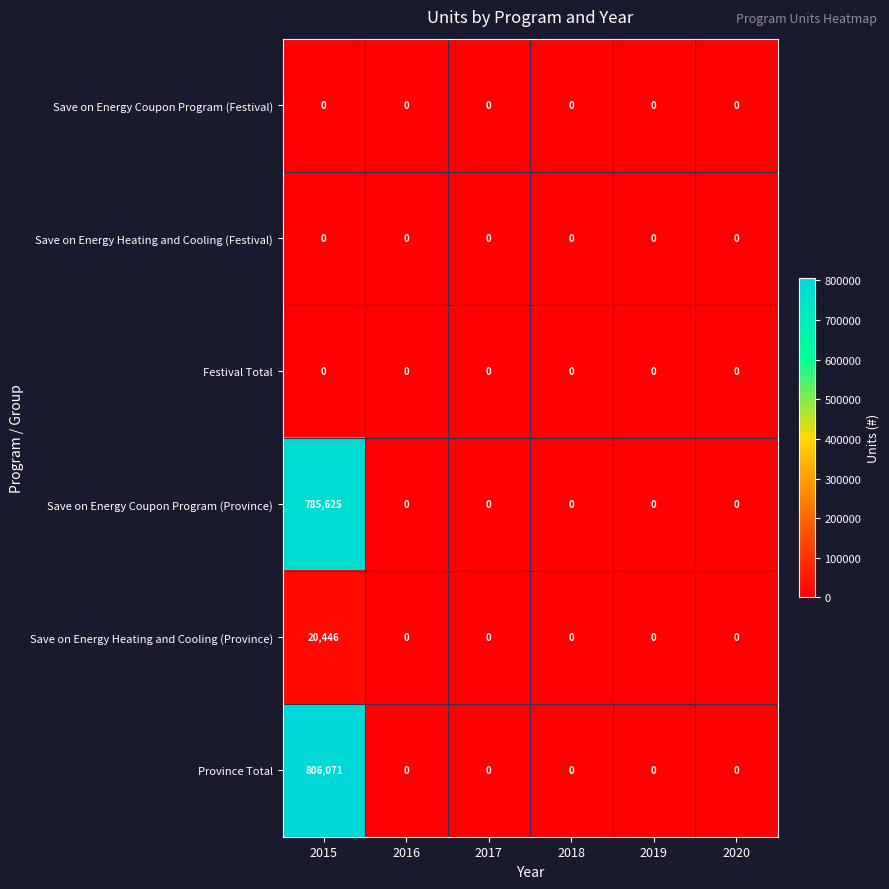

Which series has the largest total across all categories?

Province Total